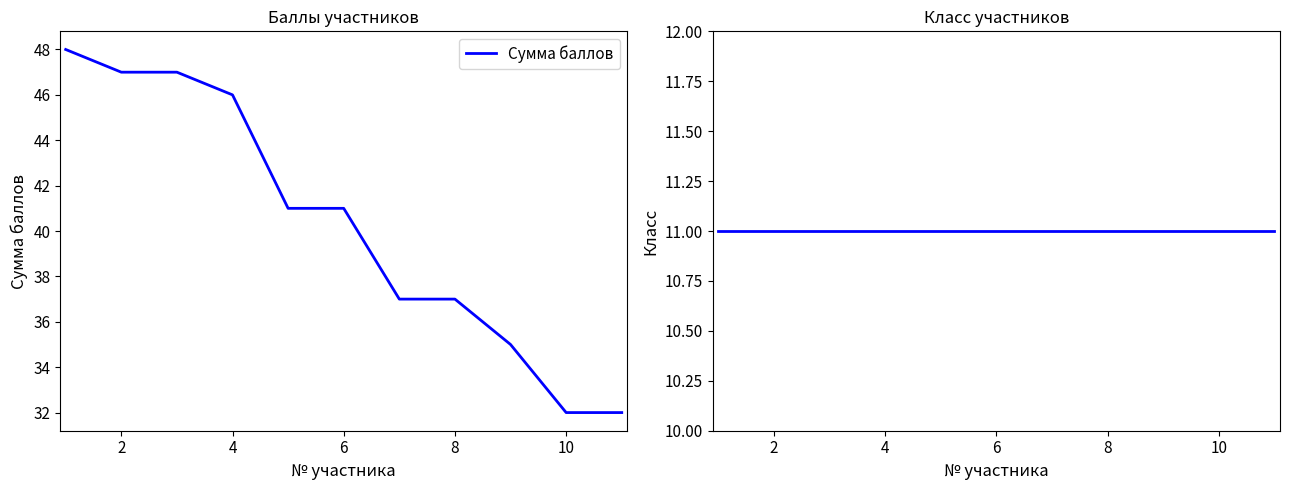

How many values in the Сумма баллов series are below 41?

5